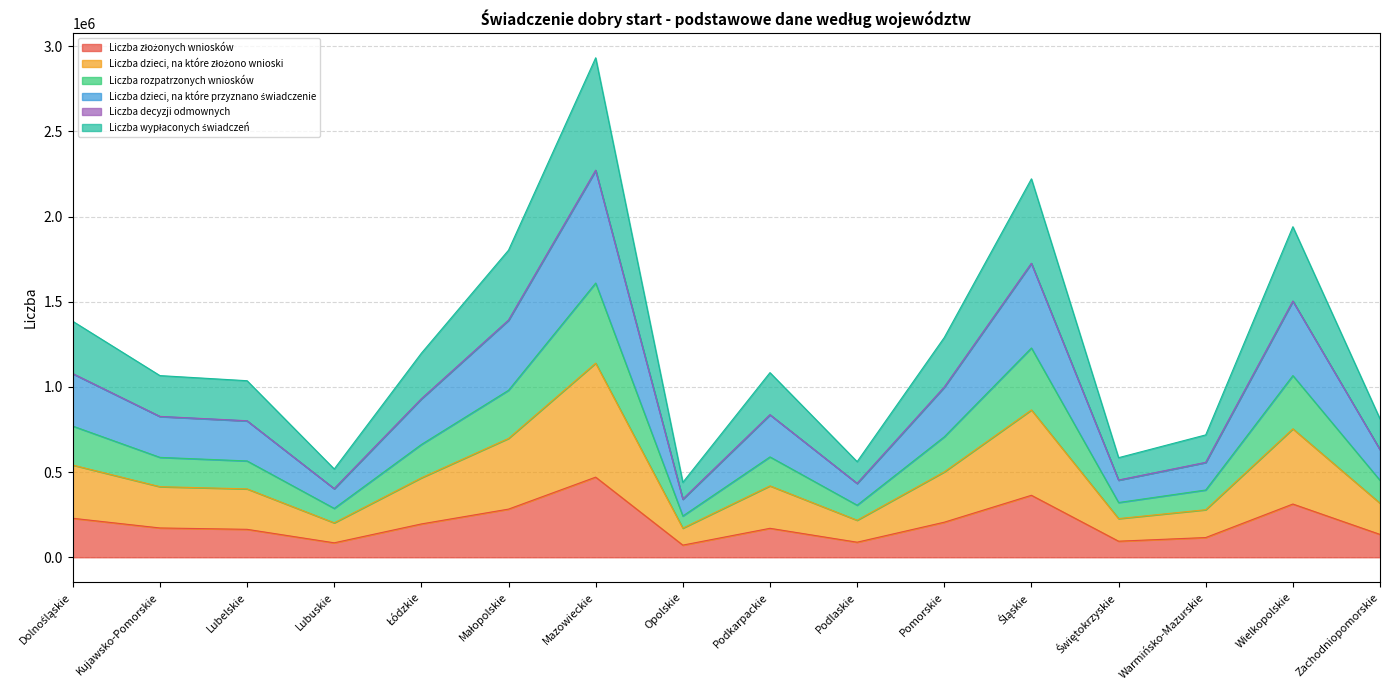

At which category is the sum across all series the highest?

Mazowieckie